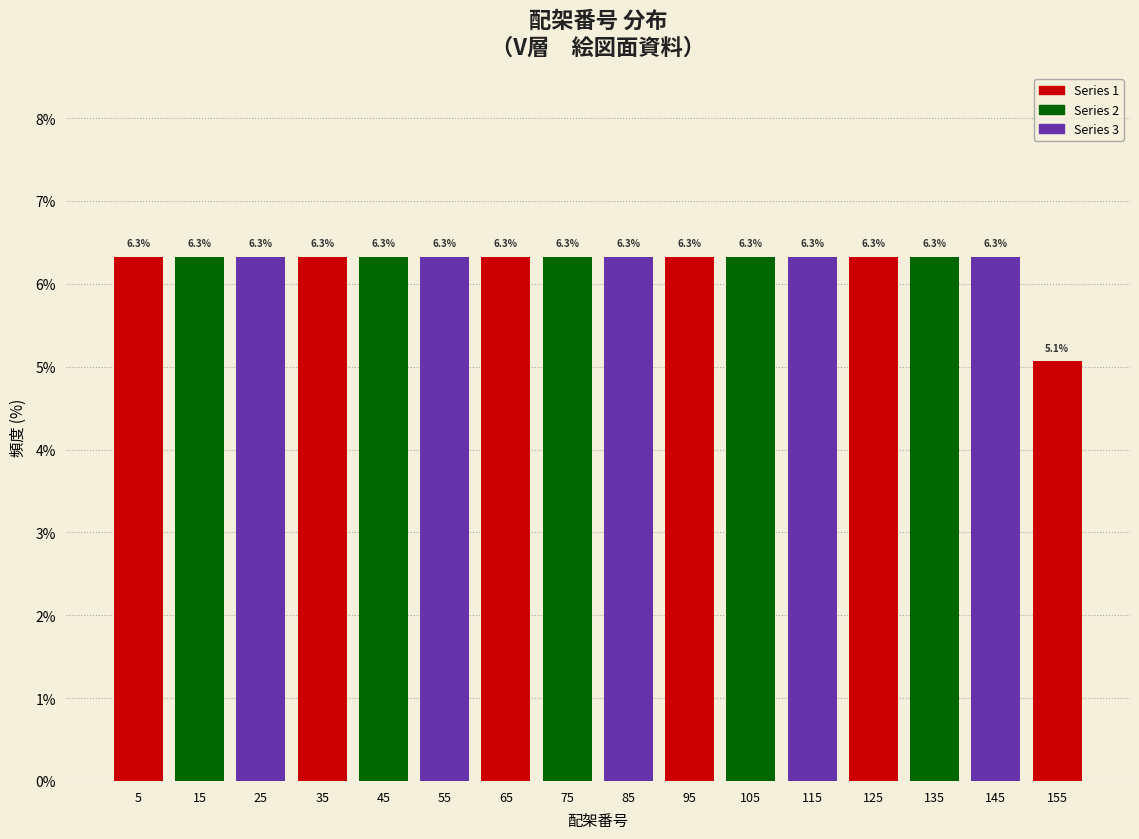

What is the height of the bar covering 71 to 81 on the x-axis? The bar edges are not printed on the chart, so give them approximately, as read against the axis.

6.3